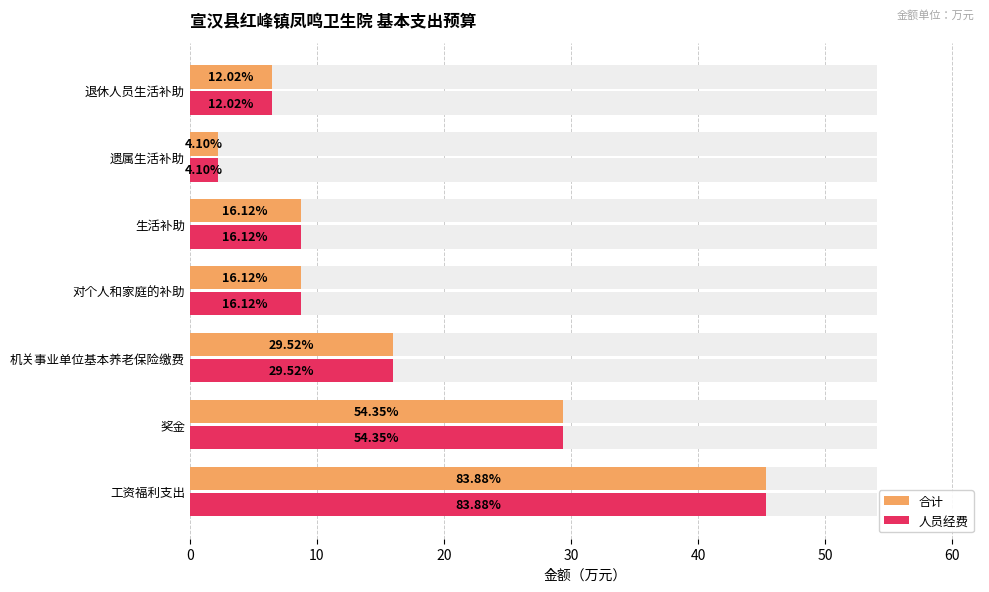

What is the sum of all 人员经费 values?

116.9